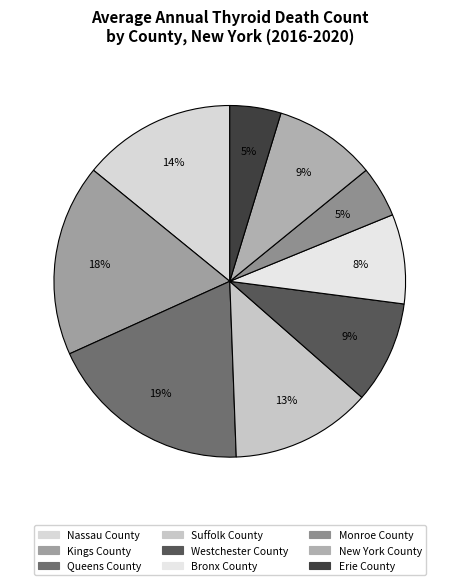

Combined, do Suffolk County and Bronx County account for over 50%?

No